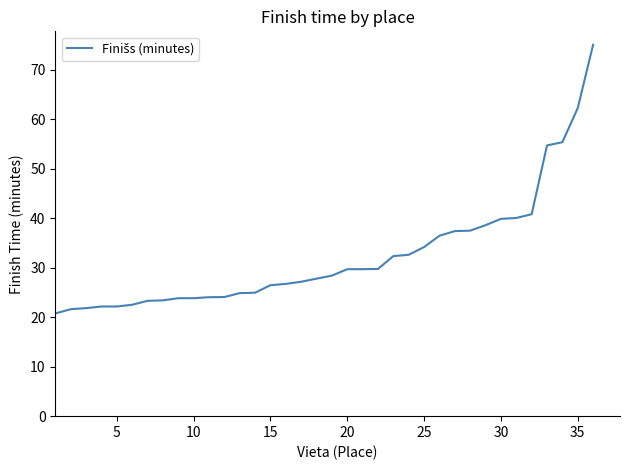

What is the minimum value shown in the chart?

20.8